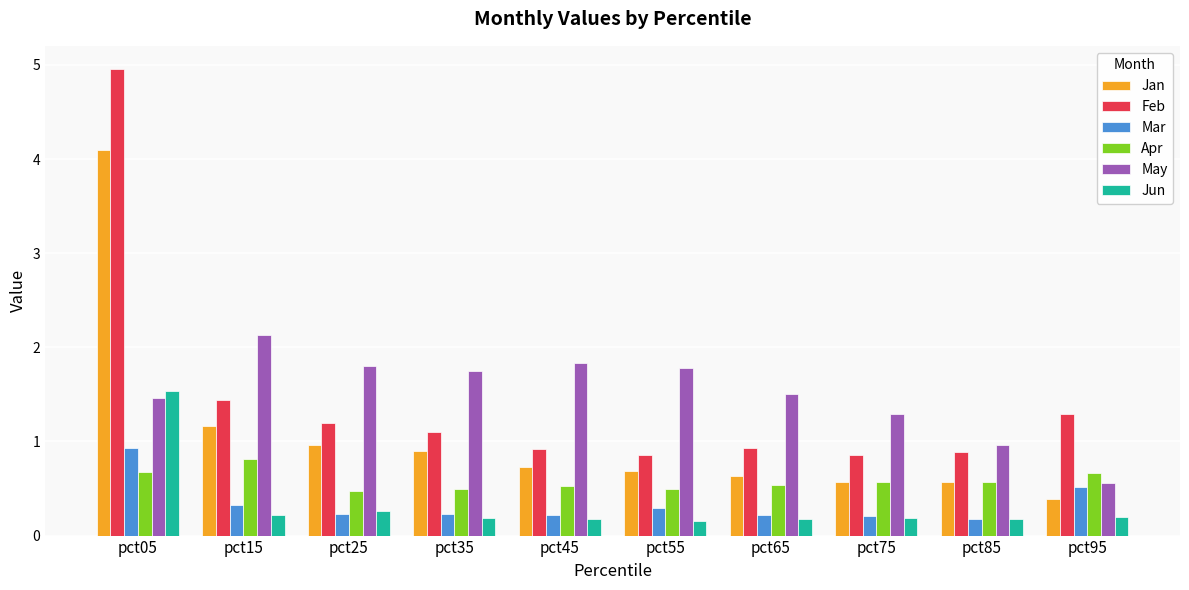

What is the maximum value shown in the chart?

5.0